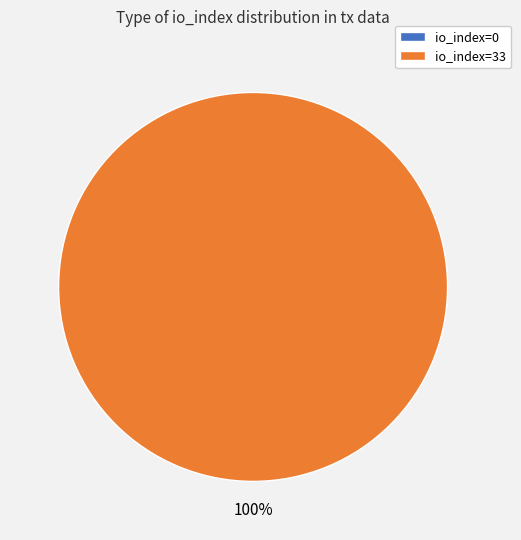

To the nearest percent, what is the average slice percentage?

50%